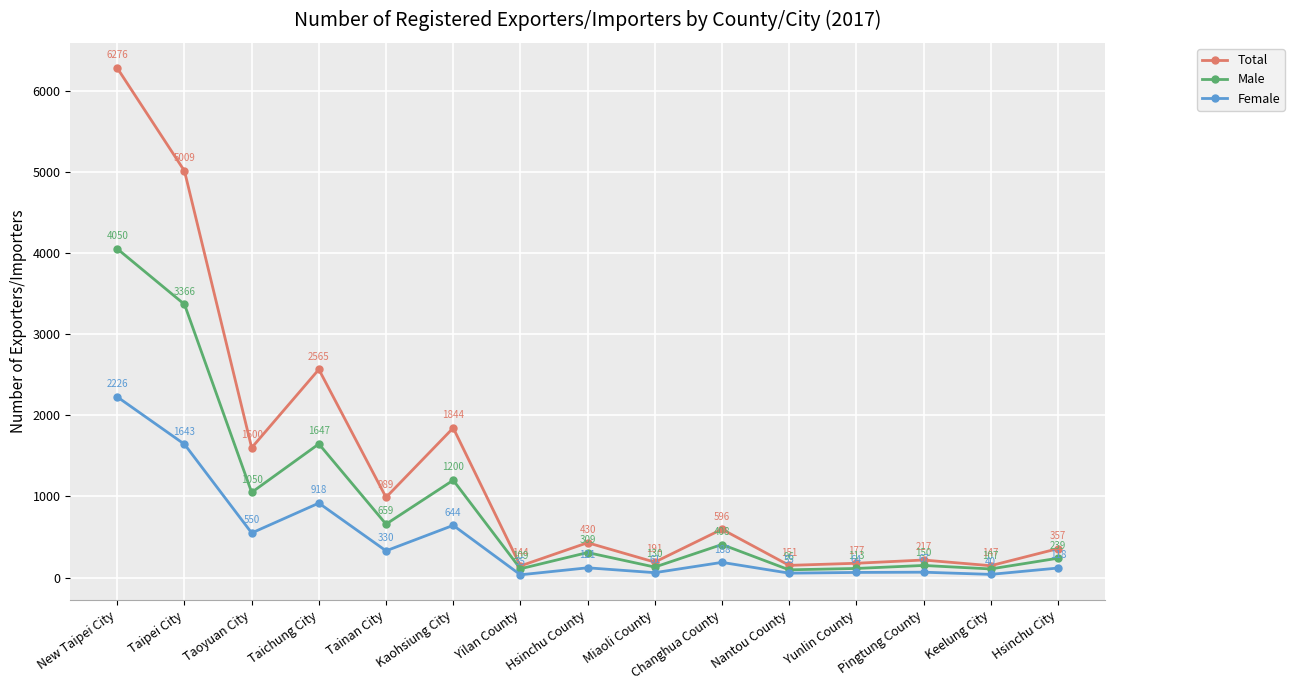

At how many categories does at least one series exceed 4600?

2